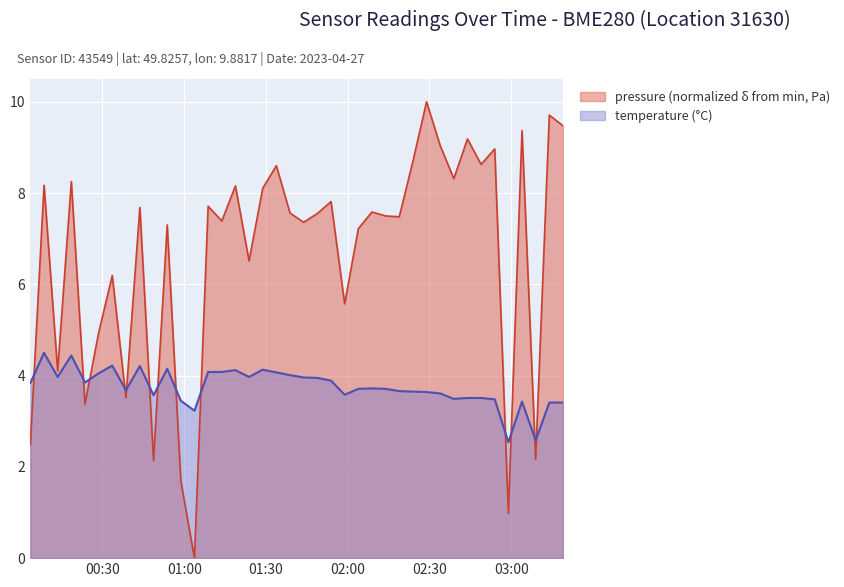

Which series ends up on top after the final intersection of temperature and pressure?

pressure